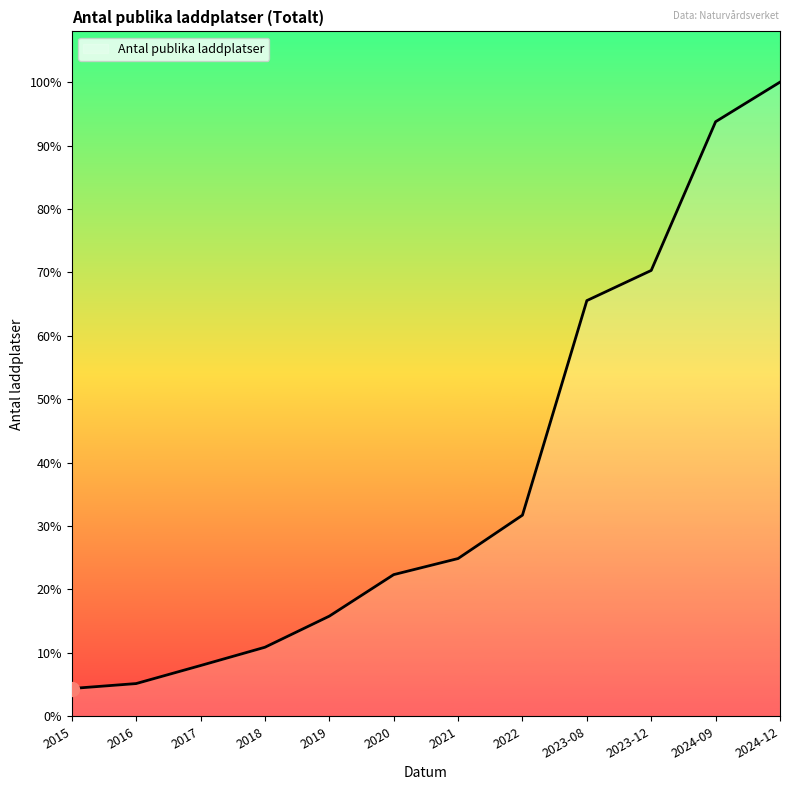

What is the difference between the maximum and minimum values?

9084